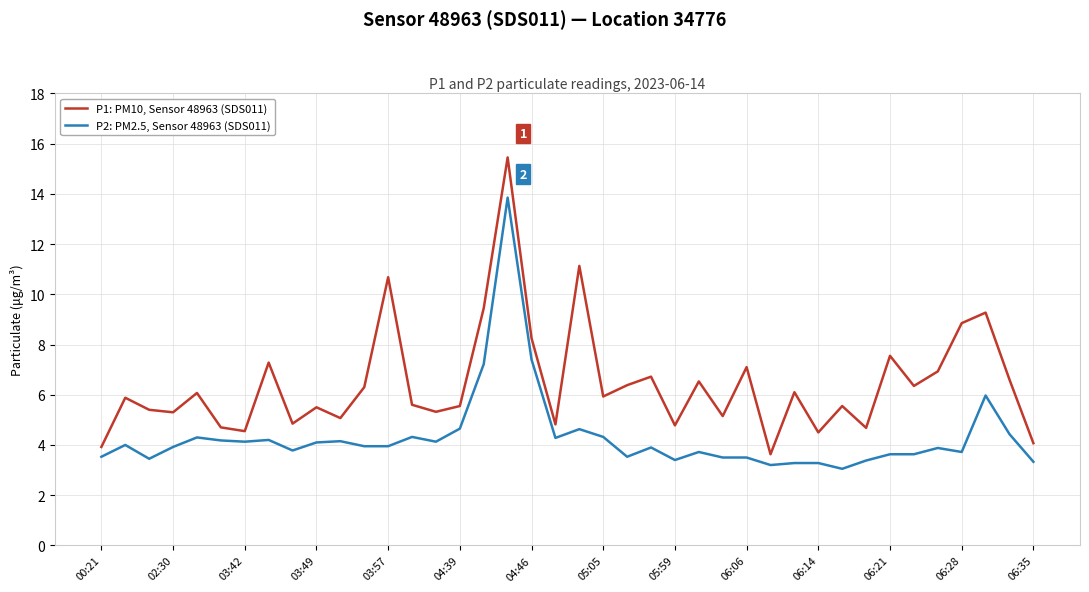

Which series has the widest spread of values?

P1: PM10, Sensor 48963 (SDS011)